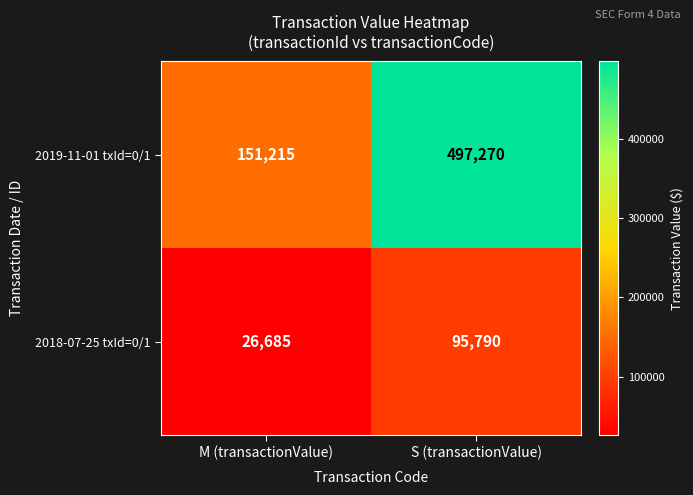

The value of 2018-07-25 txId=0/1 at S (transactionValue) is 63532. True or false?

False